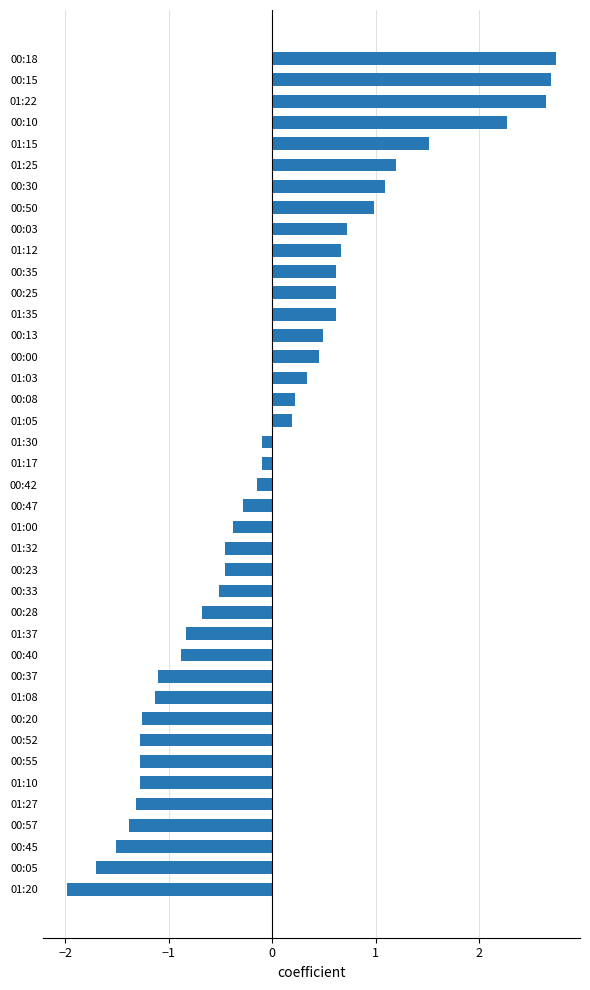

What is the change in value from 00:20 to 00:18?

+4.0